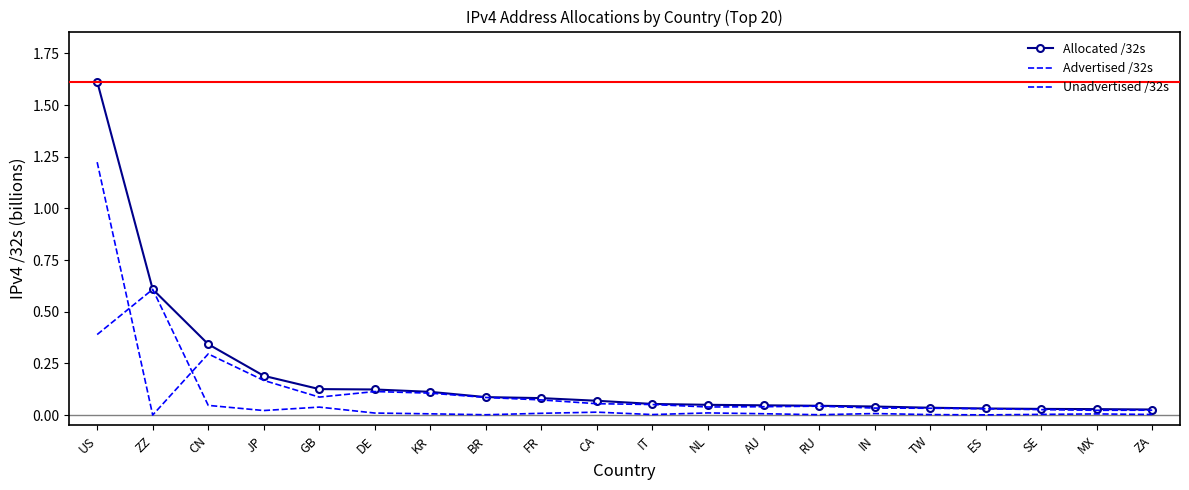

Which series has the largest total across all categories?

Allocated /32s